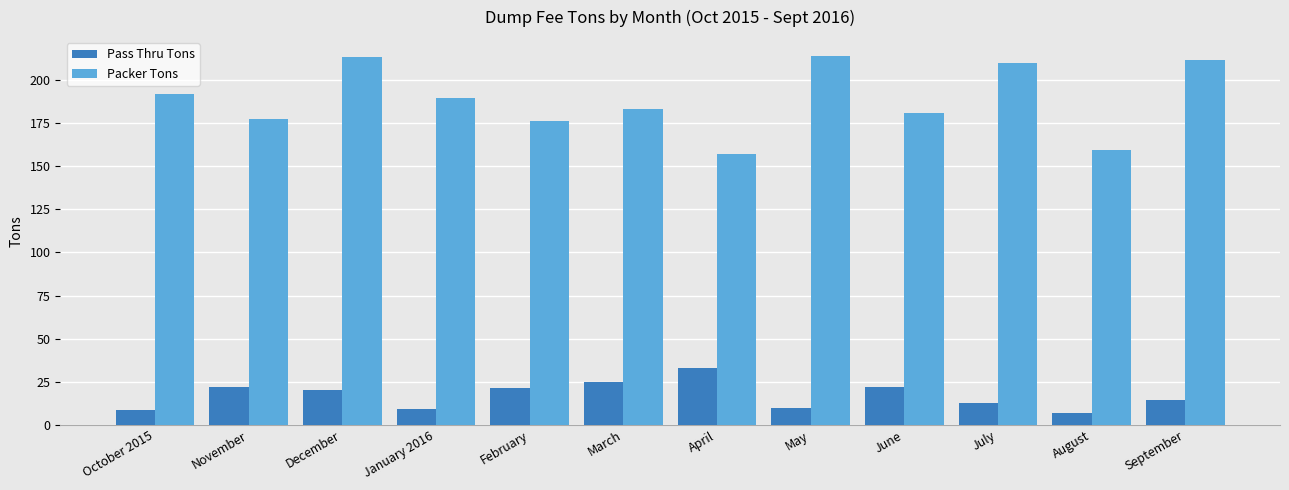

What is the label of the 2nd bar from the left?

November